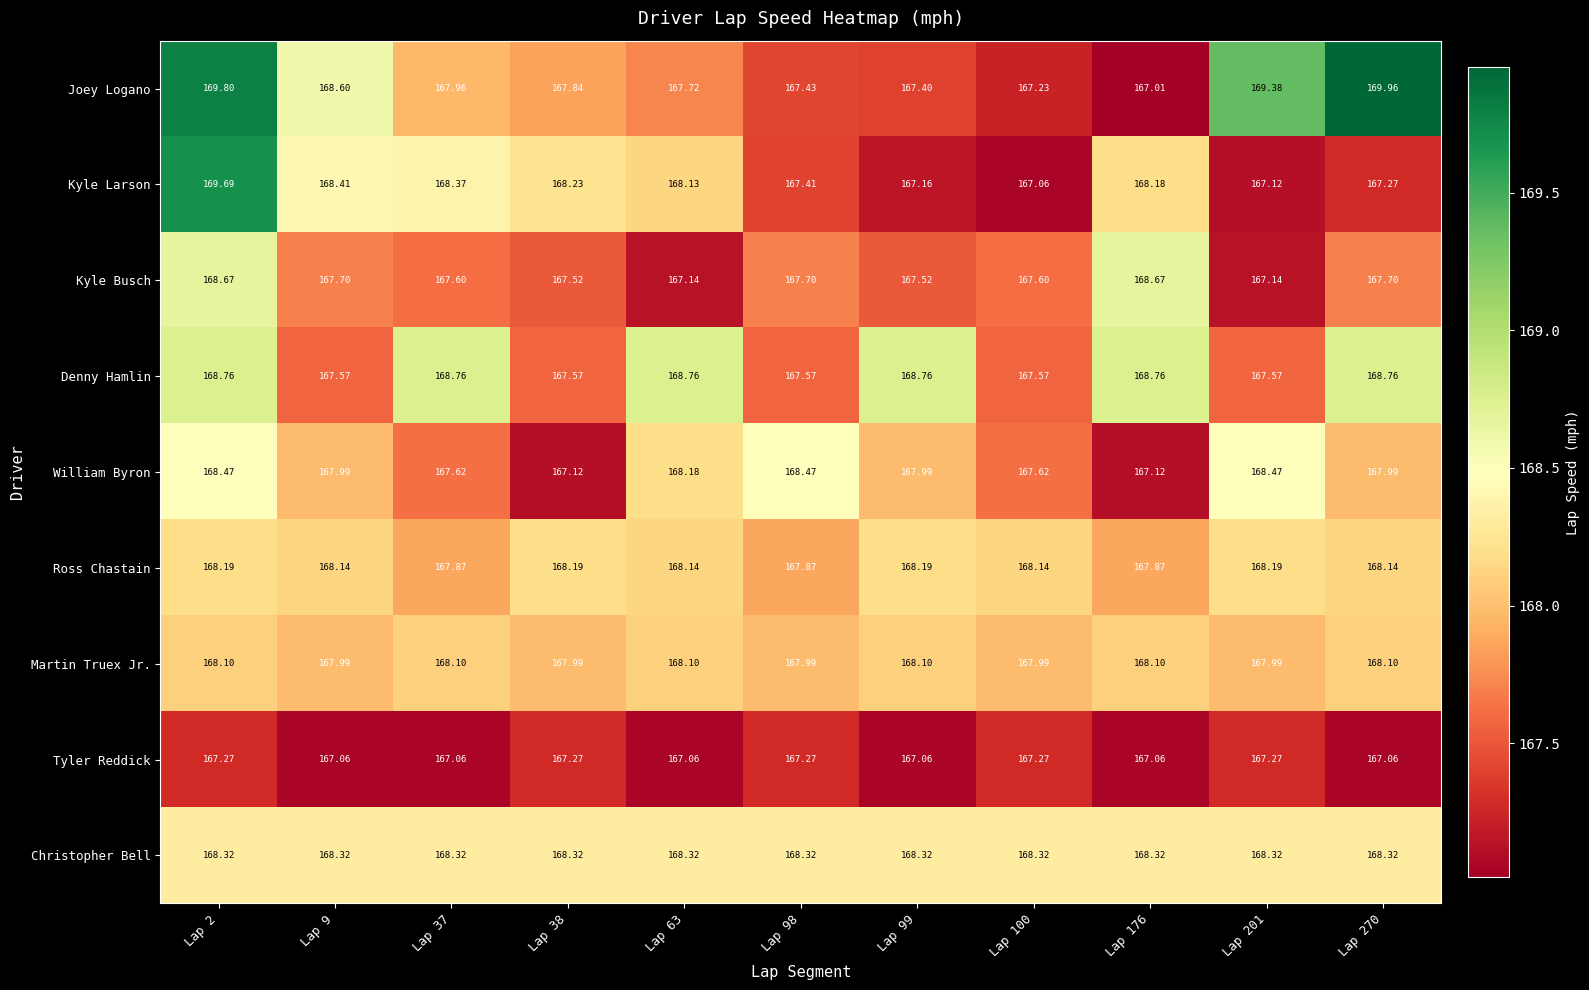

Count the number of data series in this chart.

9